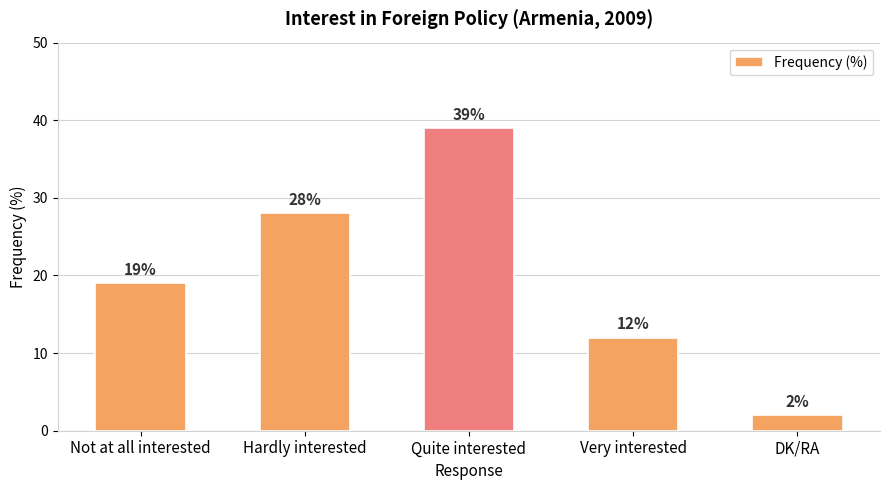

What is the change in value from Hardly interested to Quite interested?

+11